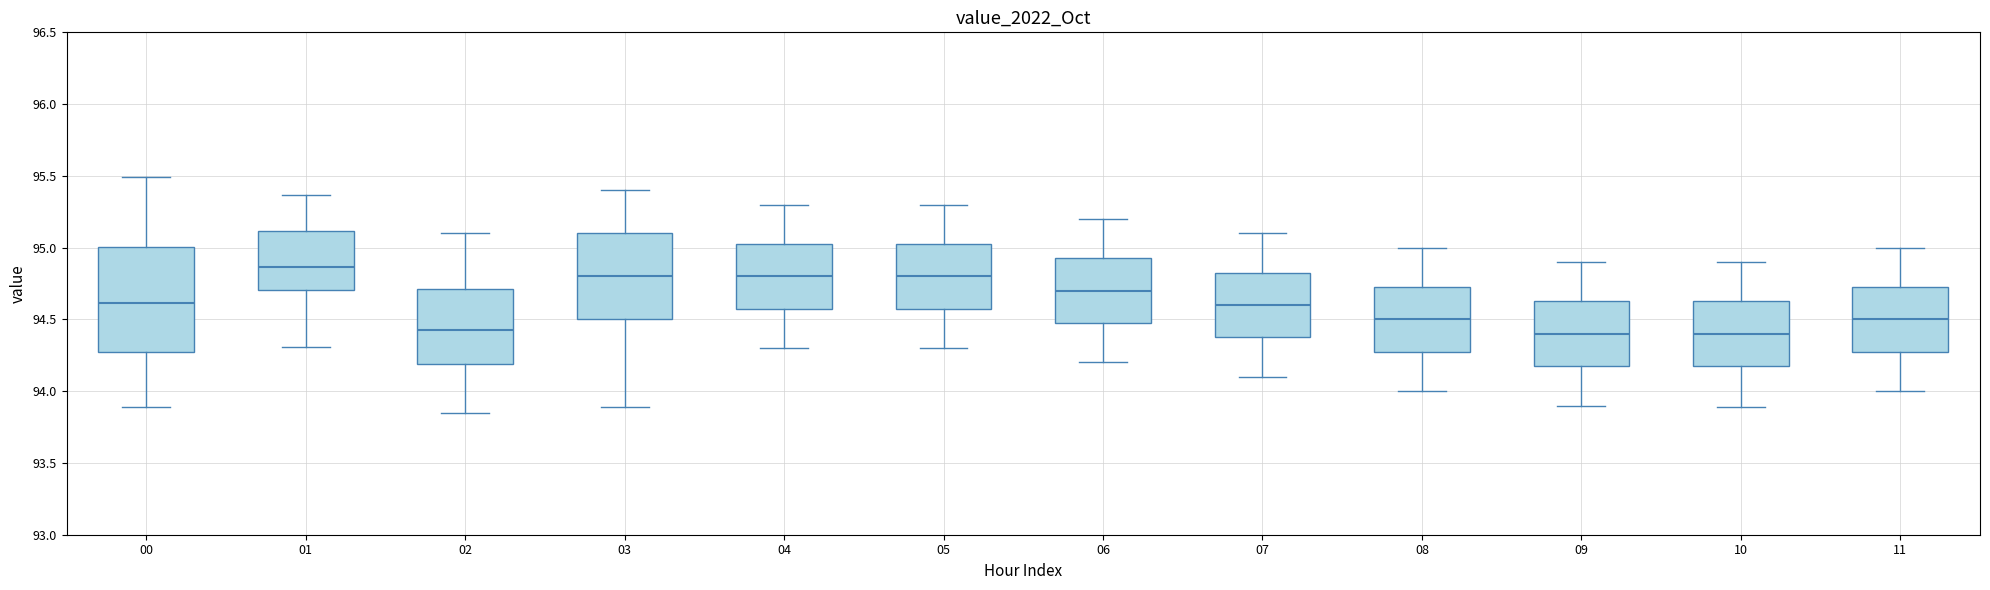

Reading left to right, read every box against the y-axis: the position of its median line, the range the box covers, and the ends of its whiskers. The values are not printed on the chart, so give them approximately, as read against the axis.

00: median 94.60, box 94.30 to 95.00, whiskers 93.90 to 95.50
01: median 94.85, box 94.70 to 95.10, whiskers 94.30 to 95.35
02: median 94.45, box 94.20 to 94.70, whiskers 93.85 to 95.10
03: median 94.80, box 94.50 to 95.10, whiskers 93.90 to 95.40
04: median 94.80, box 94.60 to 95.05, whiskers 94.30 to 95.30
05: median 94.80, box 94.60 to 95.05, whiskers 94.30 to 95.30
06: median 94.70, box 94.50 to 94.95, whiskers 94.20 to 95.20
07: median 94.60, box 94.40 to 94.85, whiskers 94.10 to 95.10
08: median 94.50, box 94.30 to 94.75, whiskers 94.00 to 95.00
09: median 94.40, box 94.20 to 94.65, whiskers 93.90 to 94.90
10: median 94.40, box 94.20 to 94.65, whiskers 93.90 to 94.90
11: median 94.50, box 94.30 to 94.75, whiskers 94.00 to 95.00